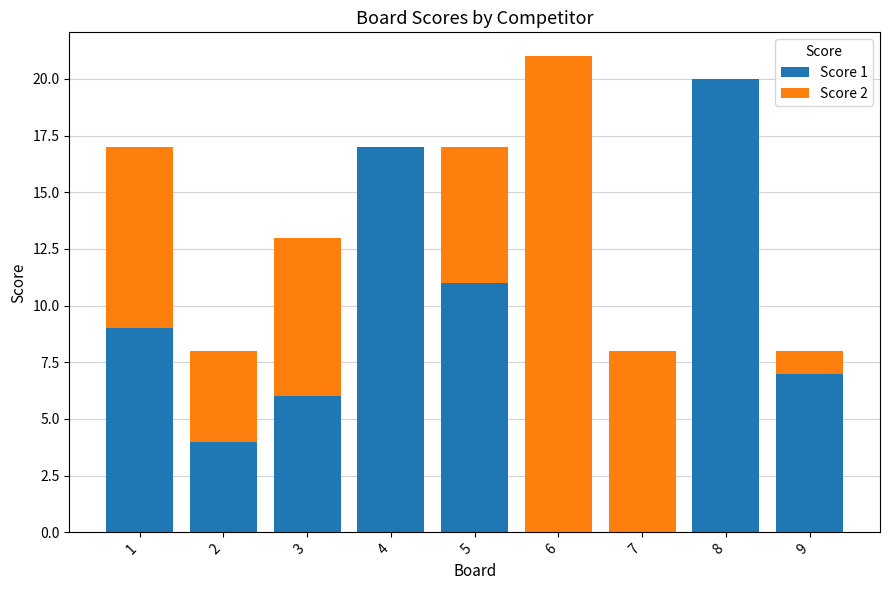

Are the bars grouped side by side (vs. stacked)?

No